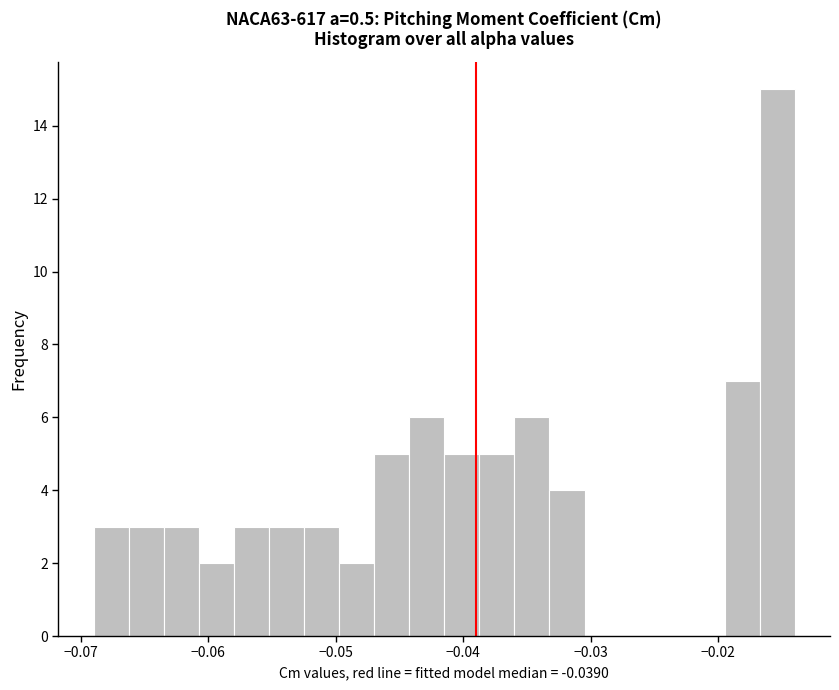

Read against the x-axis, roughly where is the centre of the tallest bar?

-0.015